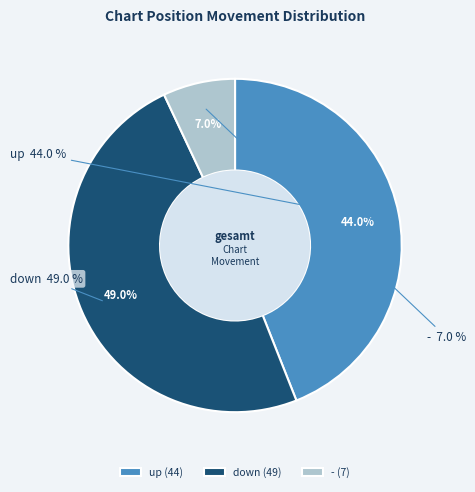

To the nearest percent, what is the average slice percentage?

33%